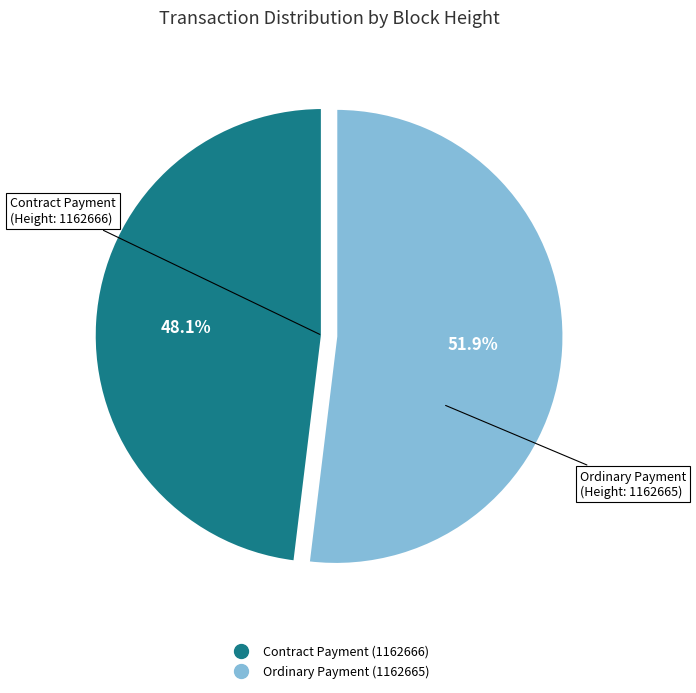

Does any single category account for the majority?

Yes